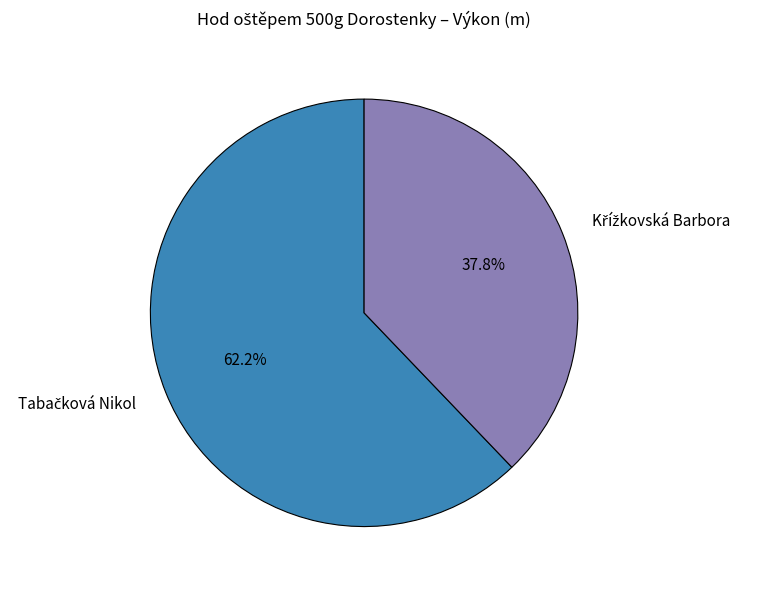

Is there any slice that represents more than half of the pie?

Yes